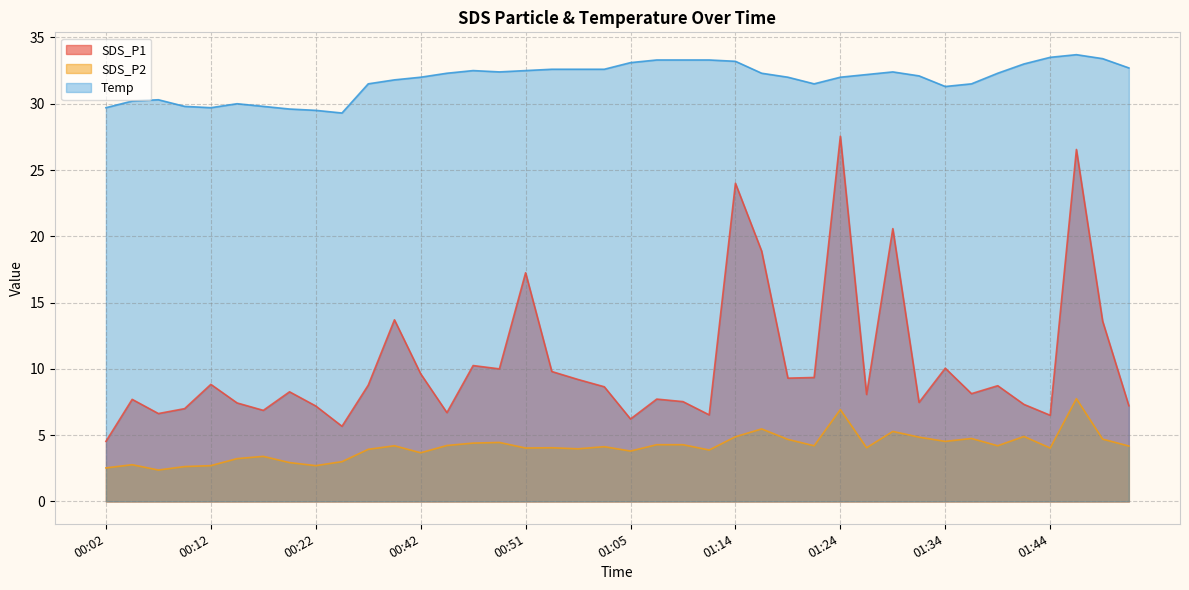

What is the total value across all series at 01:44?

44.0